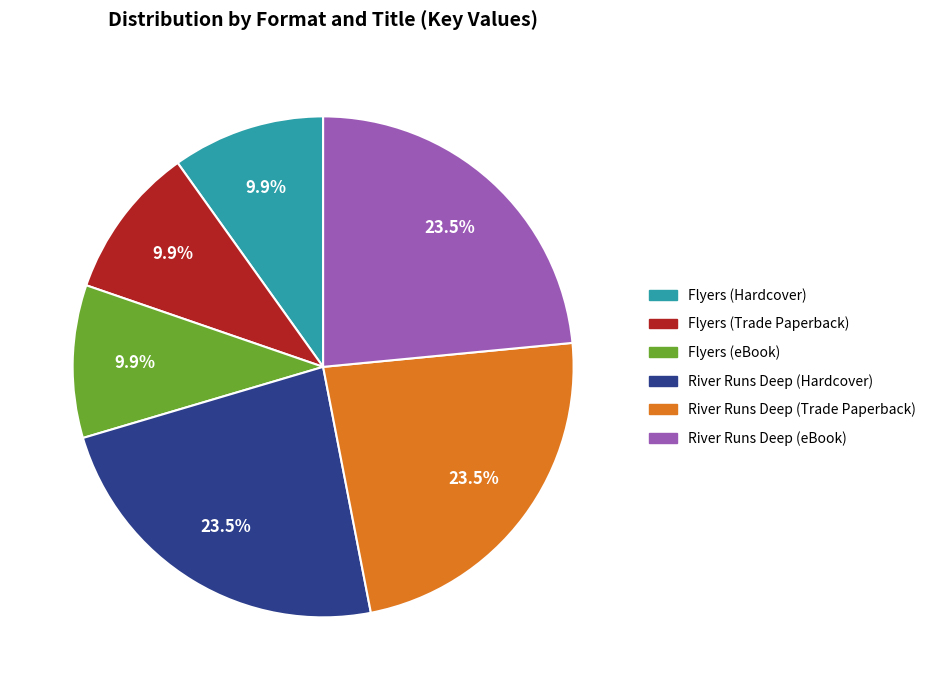

How many slices are in this pie chart?

6